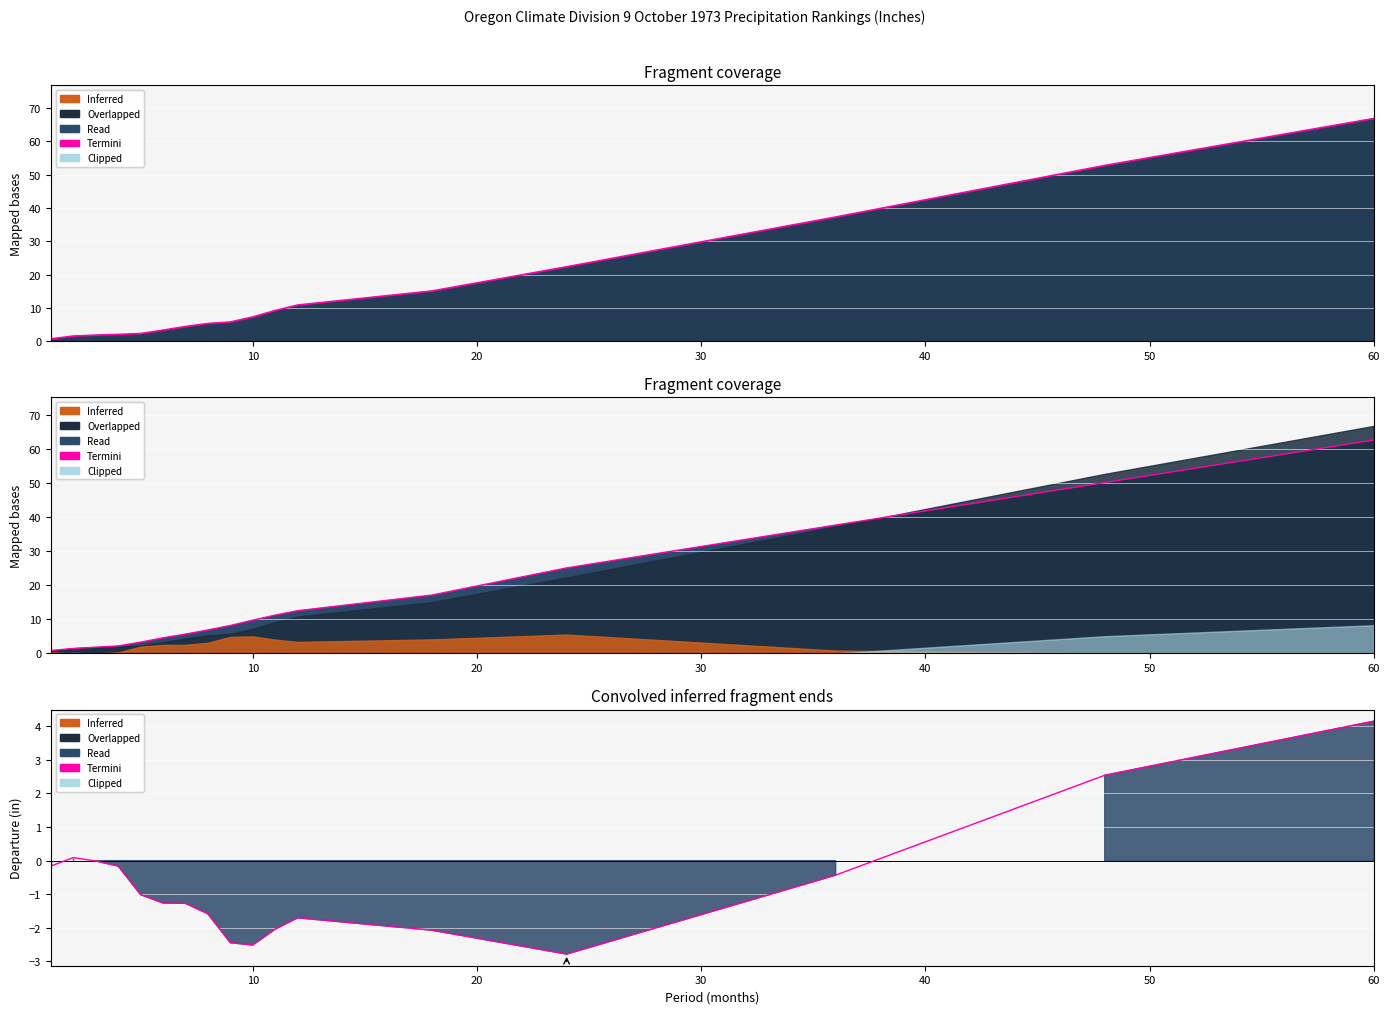

Is it true that the value at 20 is -0.0?

True